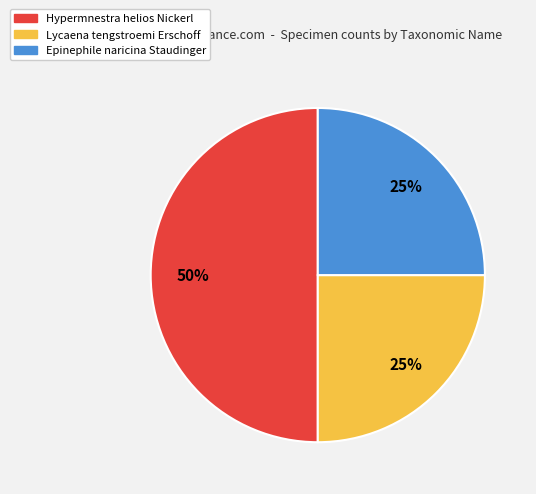

Does Lycaena tengstroemi Erschoff represent more than half of the total?

No